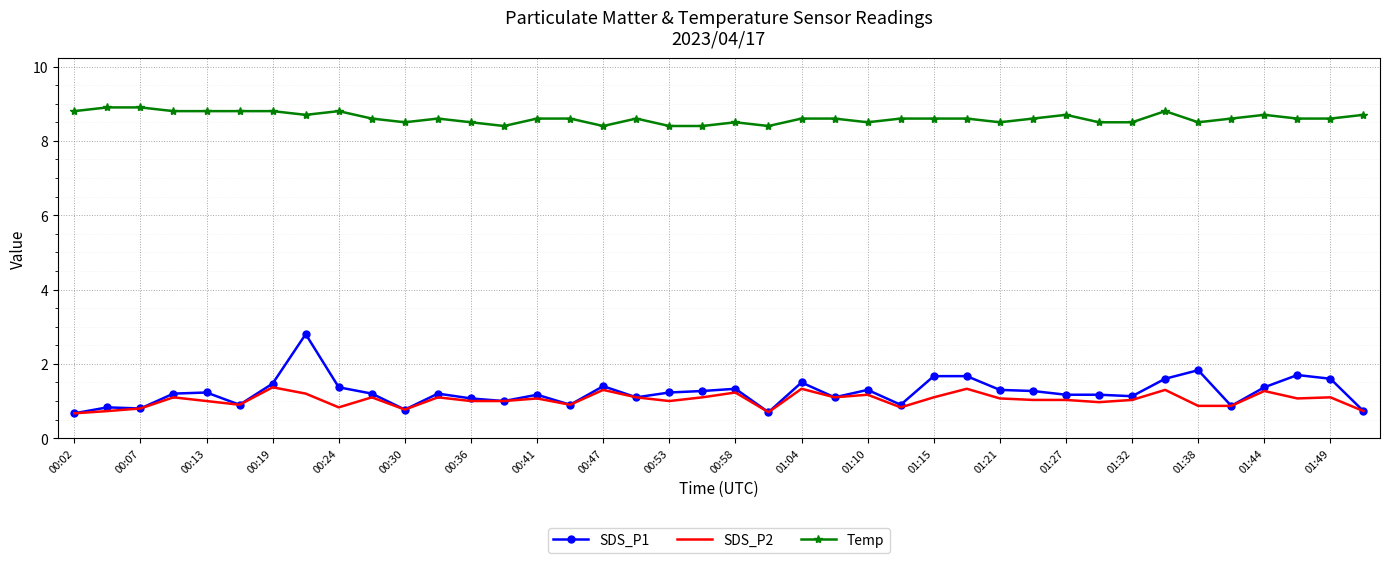

What is the minimum value shown in the chart?

0.7